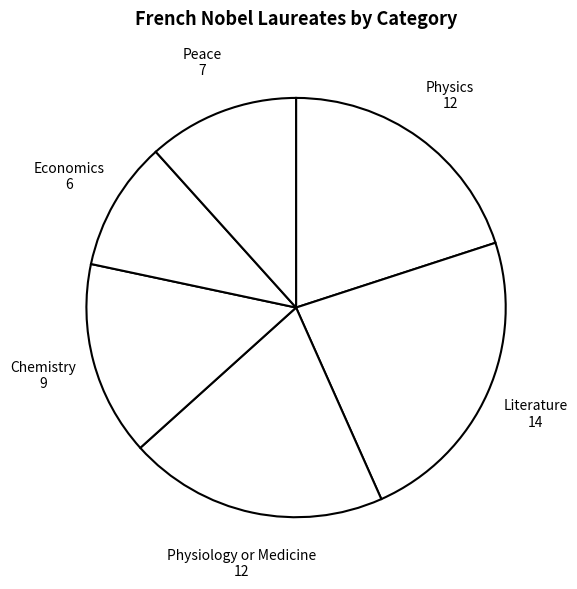

What is the ratio of the value at Peace to the value at Physics?

0.6